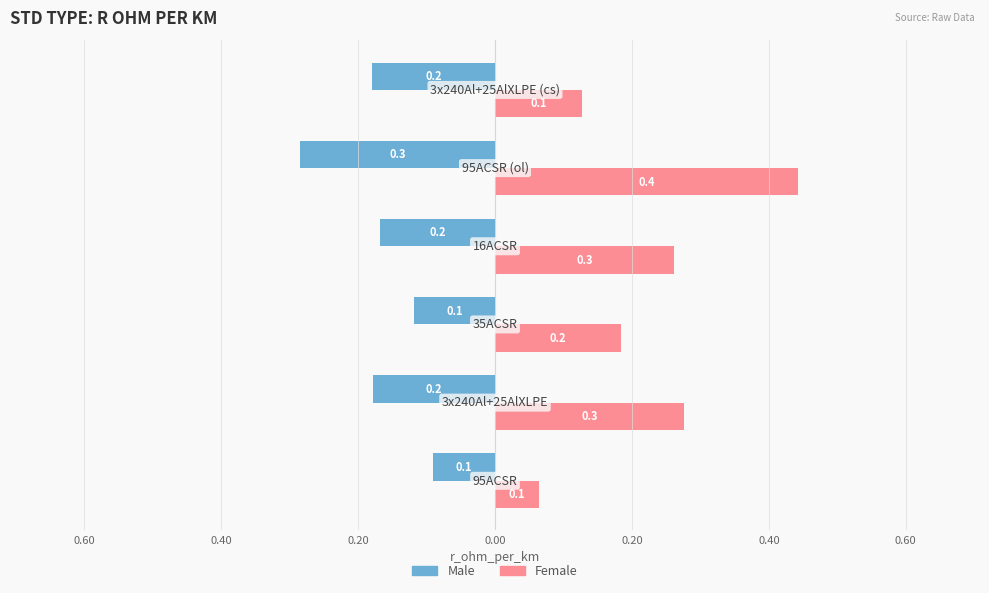

Are the bars grouped side by side (vs. stacked)?

Yes